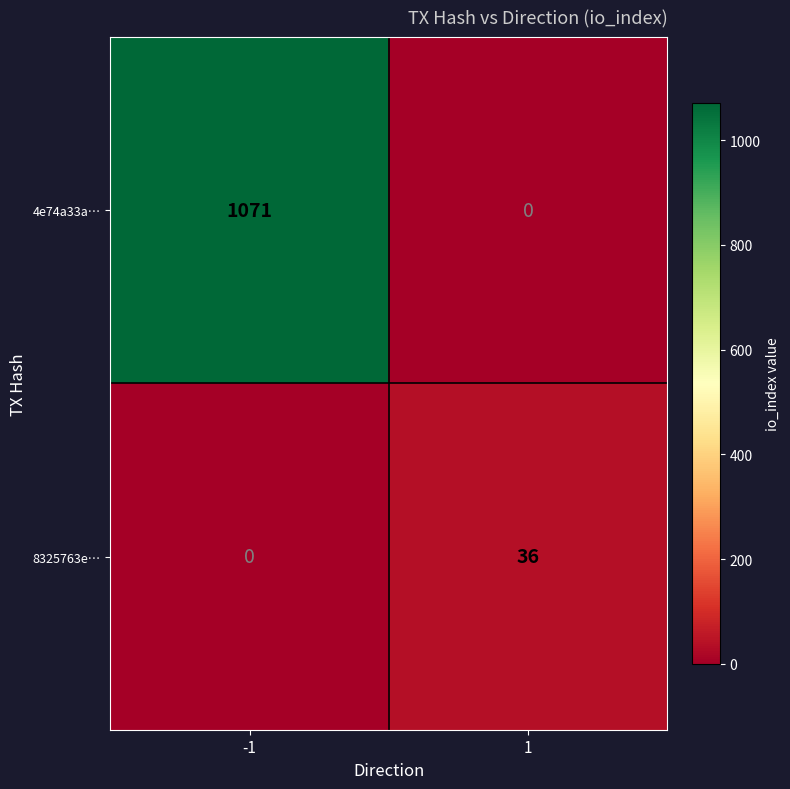

What is the difference between the maximum and minimum values in the 8325763e… series?

36